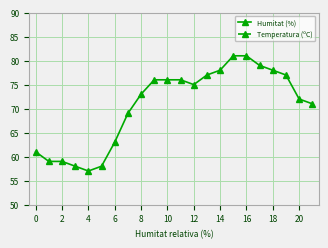

What is the lowest value of the Humitat (%) series?

57